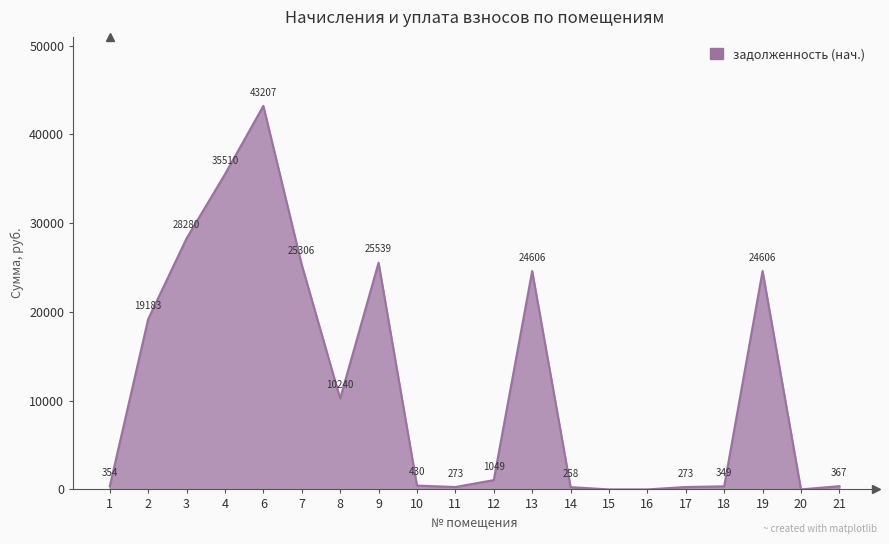

Read the value at 2.

19183.4